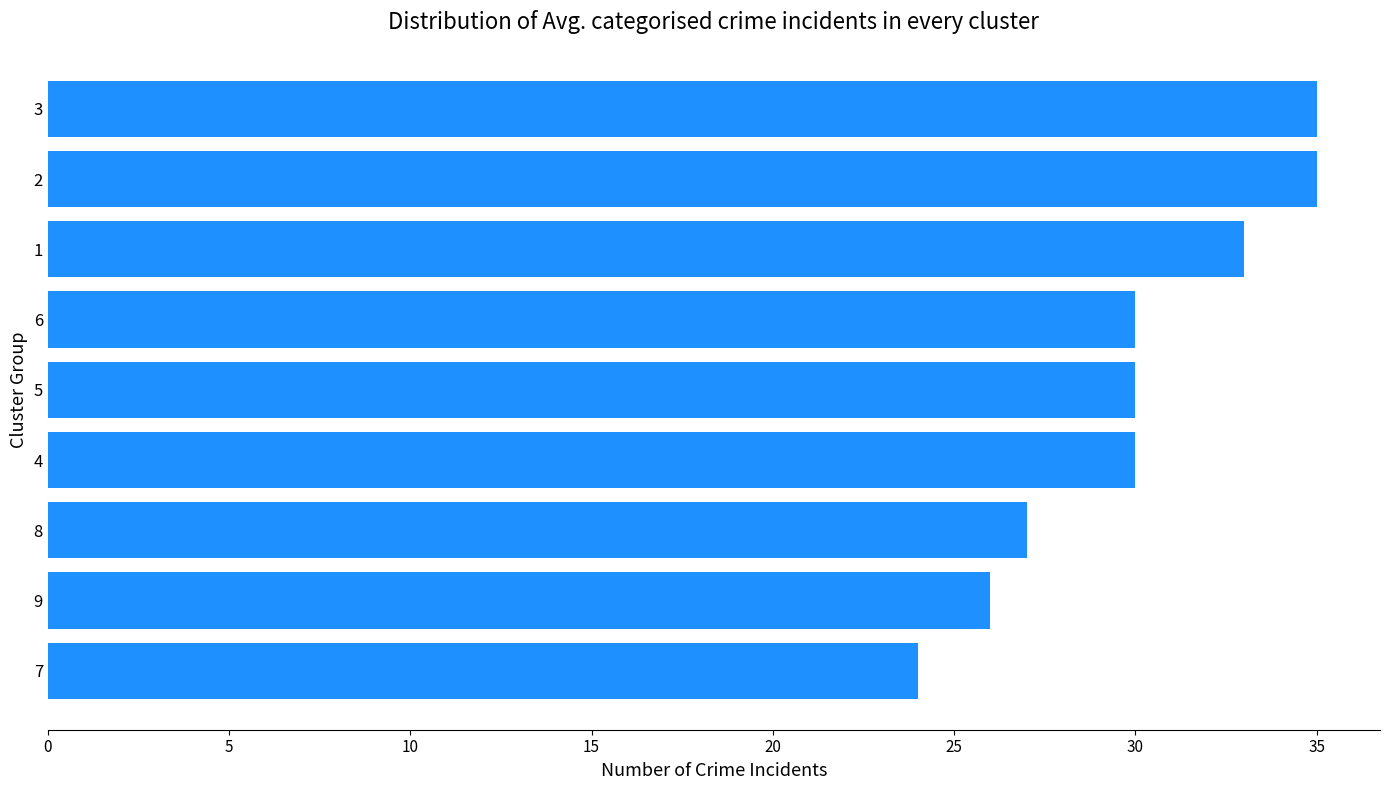

How many series are shown in this chart?

1